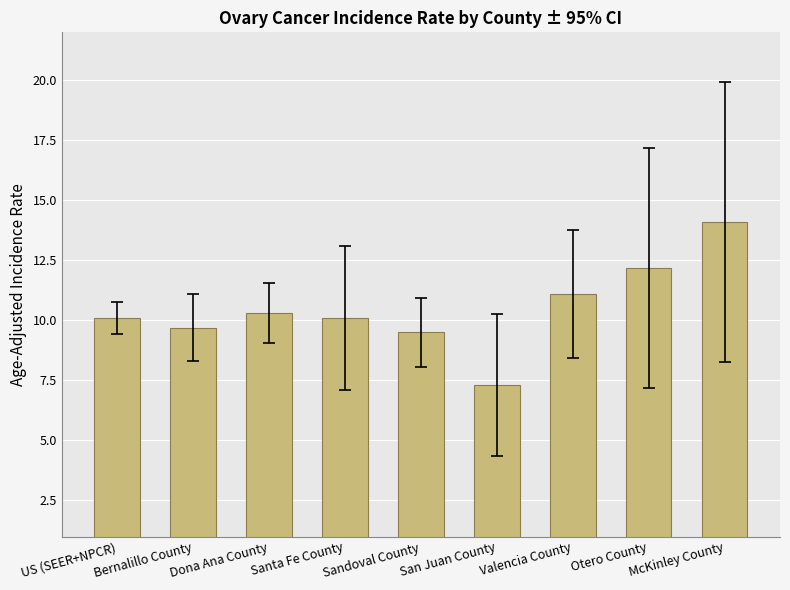

Which label corresponds to the largest value in the chart?

McKinley County